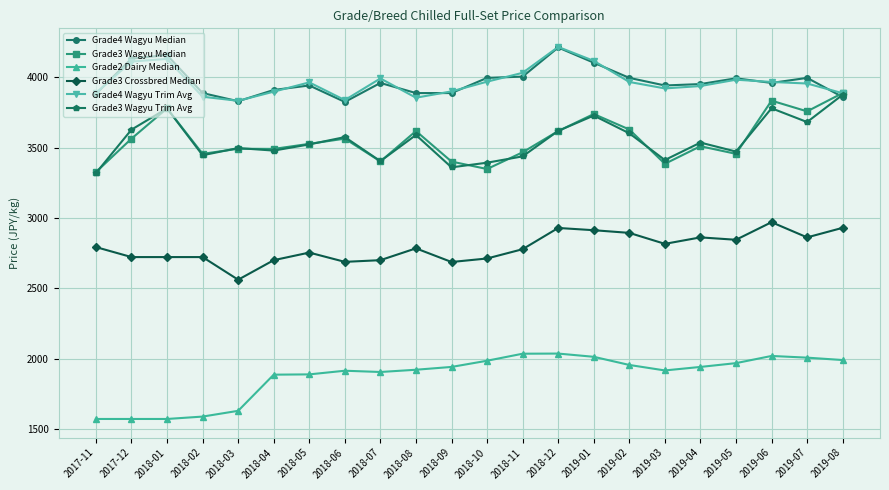

Which label corresponds to the largest value in the chart?

2018-12